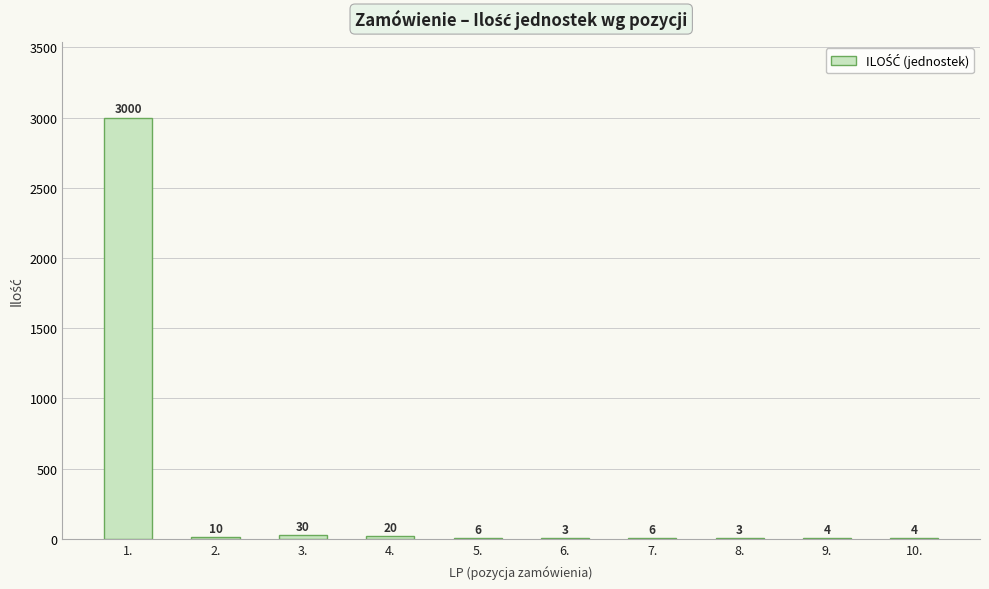

What is the greatest value displayed?

3000